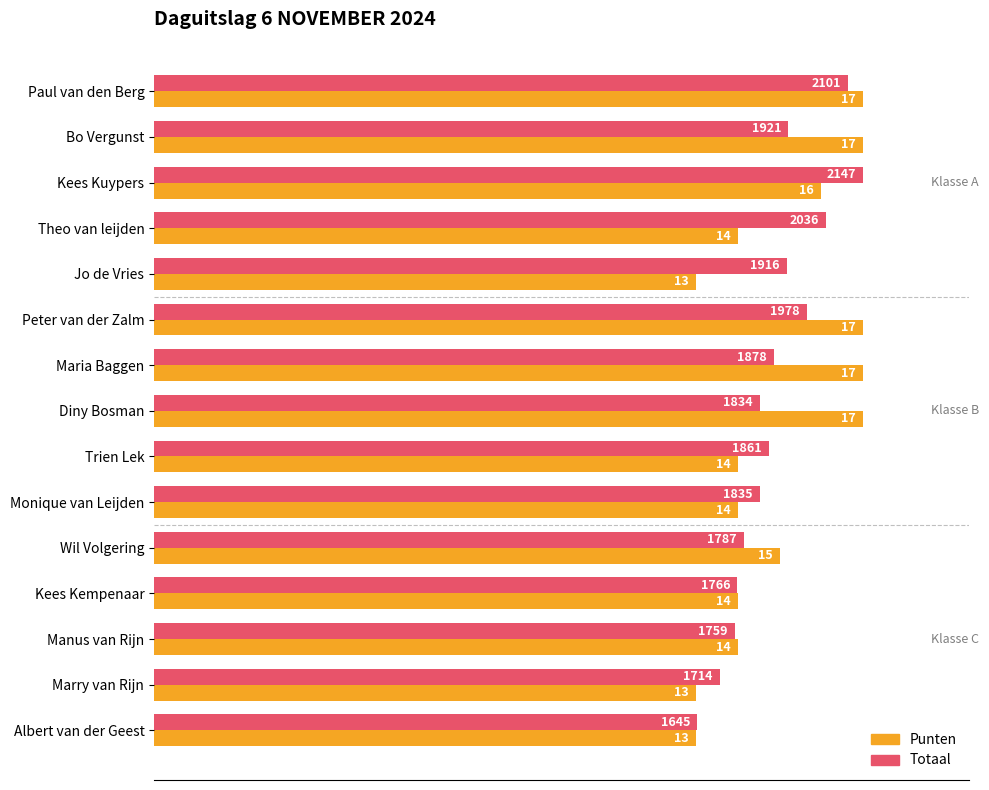

How many bars are there in total?

30